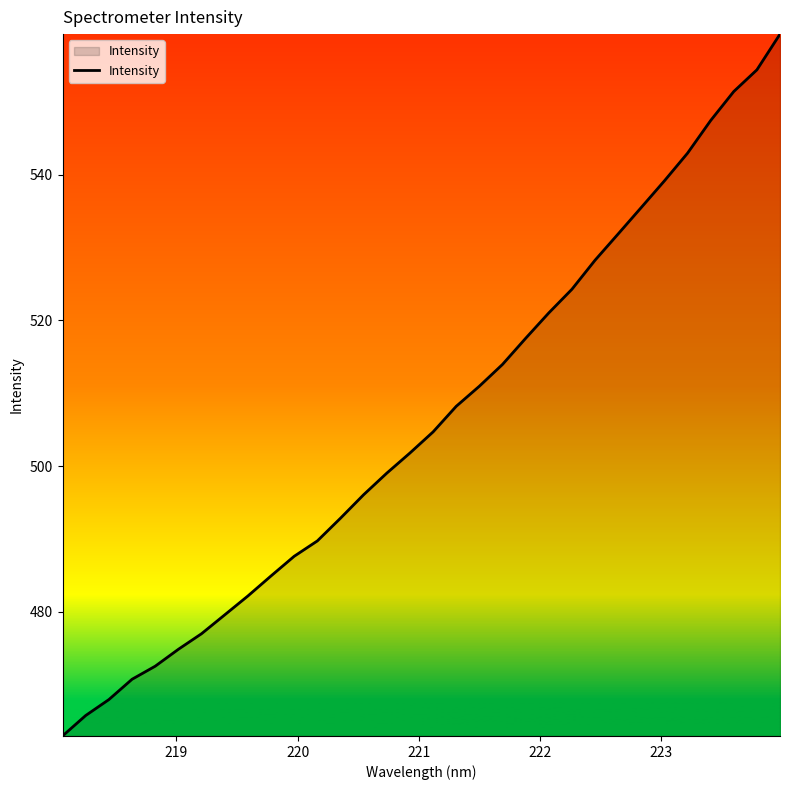

What is the greatest value displayed?

559.3